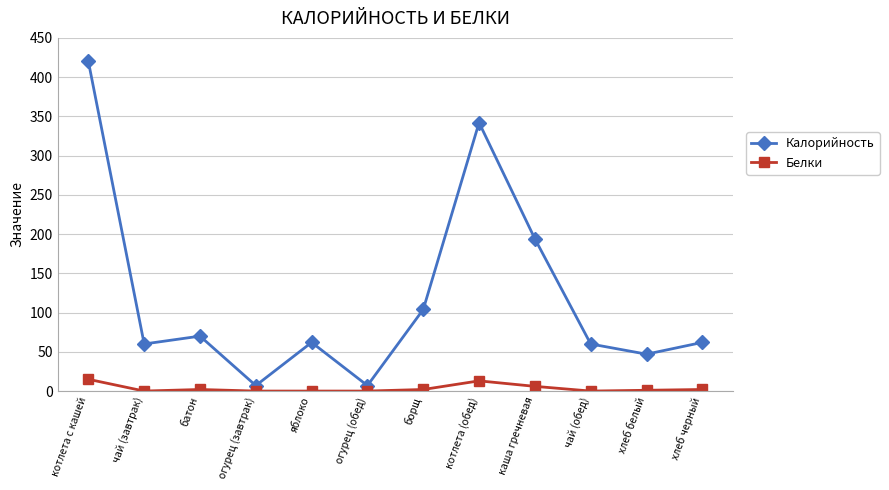

What is the label of the 12th point from the left?

хлеб черный